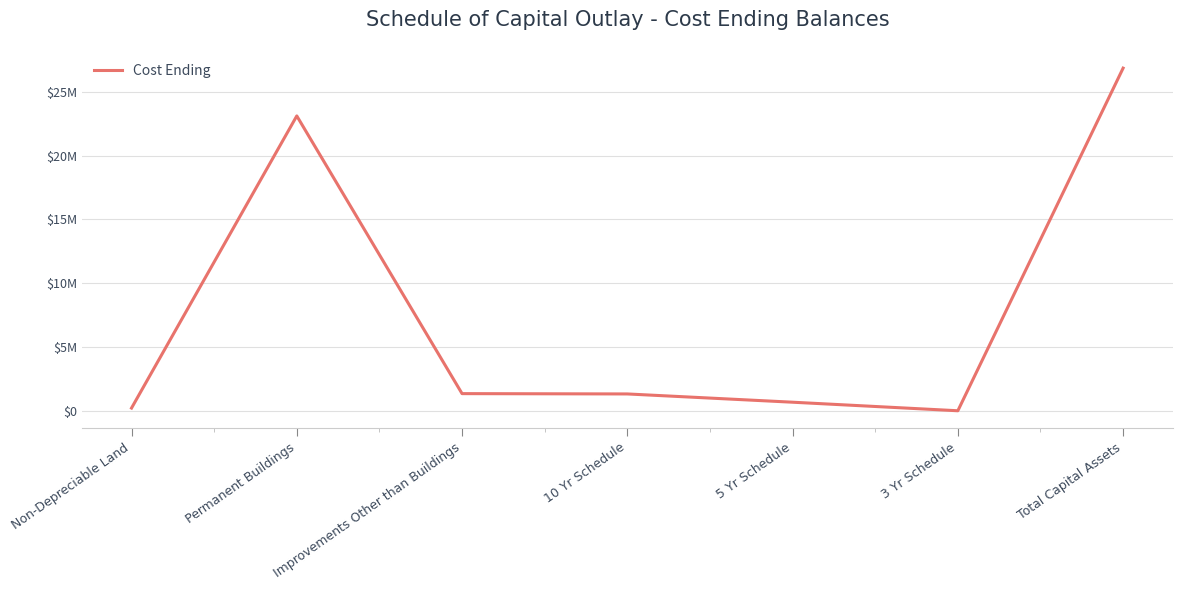

Does the chart have visible grid lines?

Yes